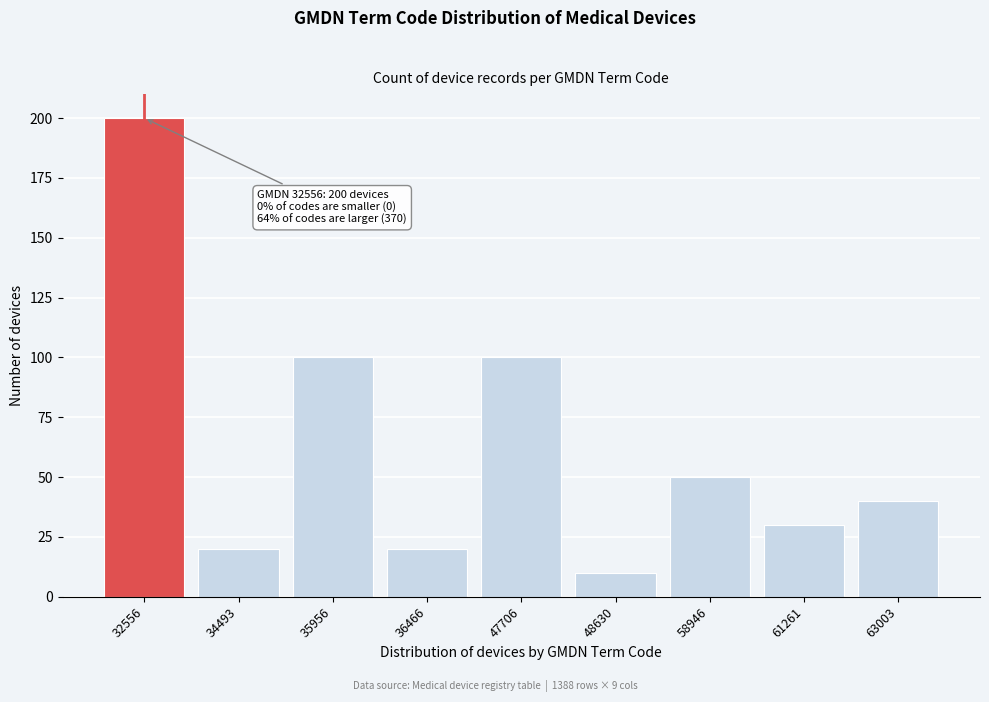

Reading right to left, list all the values displayed in this chart.

63003=40	61261=30	58946=50	48630=10	47706=100	36466=20	35956=100	34493=20	32556=200